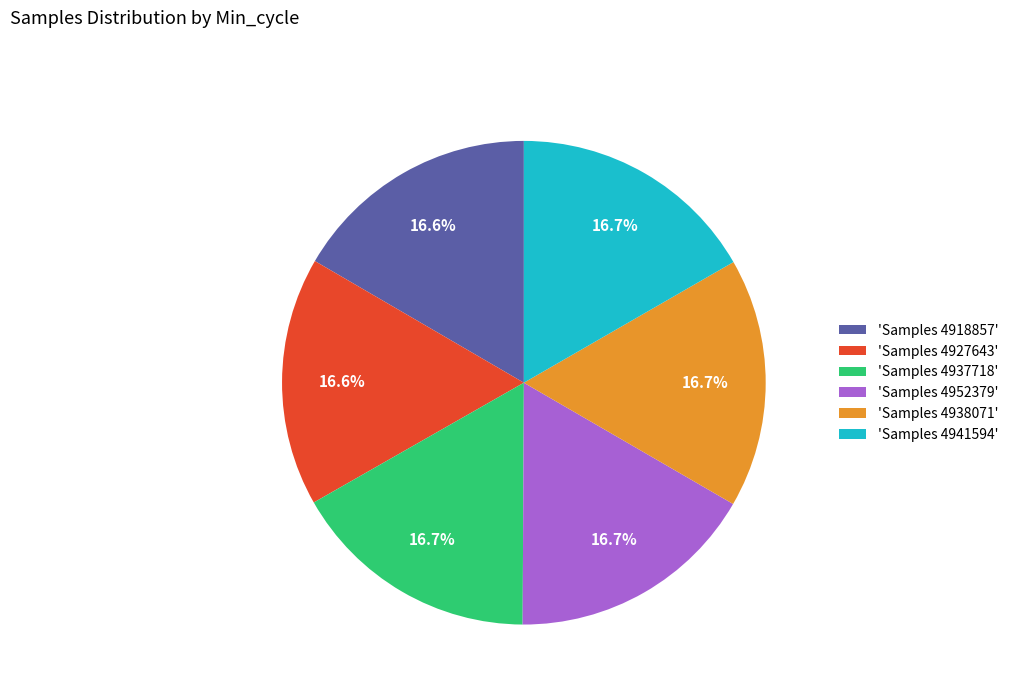

Combined, do 'Samples 4938071' and 'Samples 4918857' account for over 50%?

No